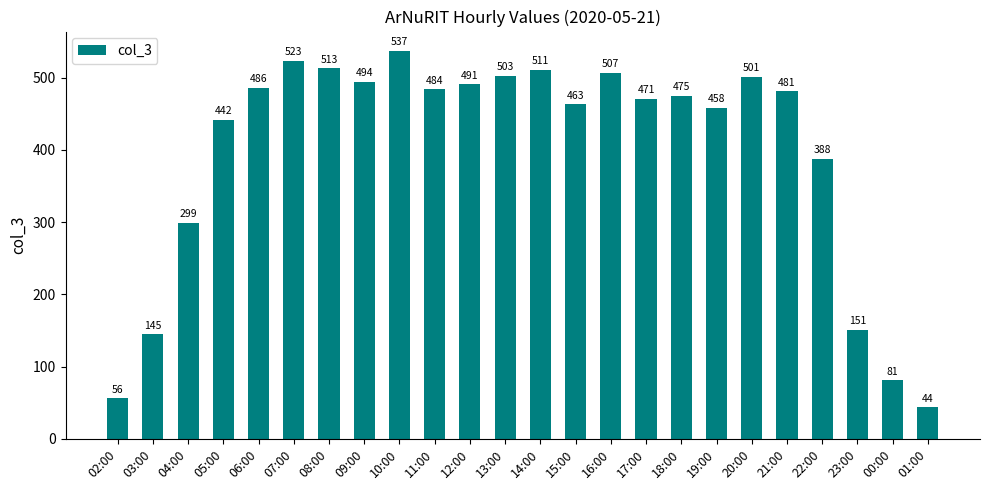

What is the label of the 18th bar from the right?

08:00